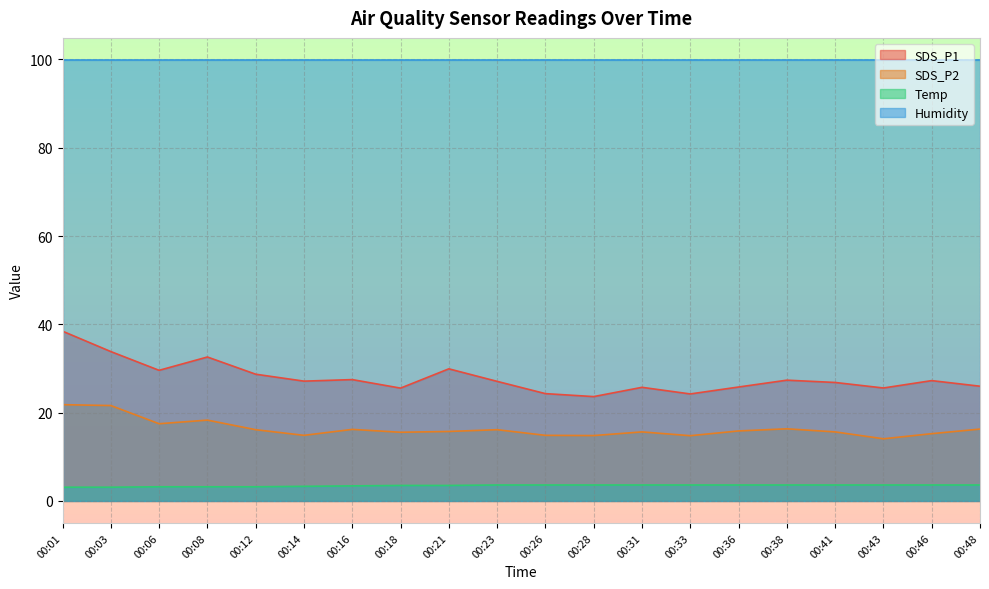

Rank the categories by Temp value from highest to lowest.

00:23, 00:26, 00:28, 00:31, 00:33, 00:36, 00:38, 00:41, 00:43, 00:46, 00:48, 00:18, 00:21, 00:16, 00:14, 00:06, 00:08, 00:12, 00:01, 00:03